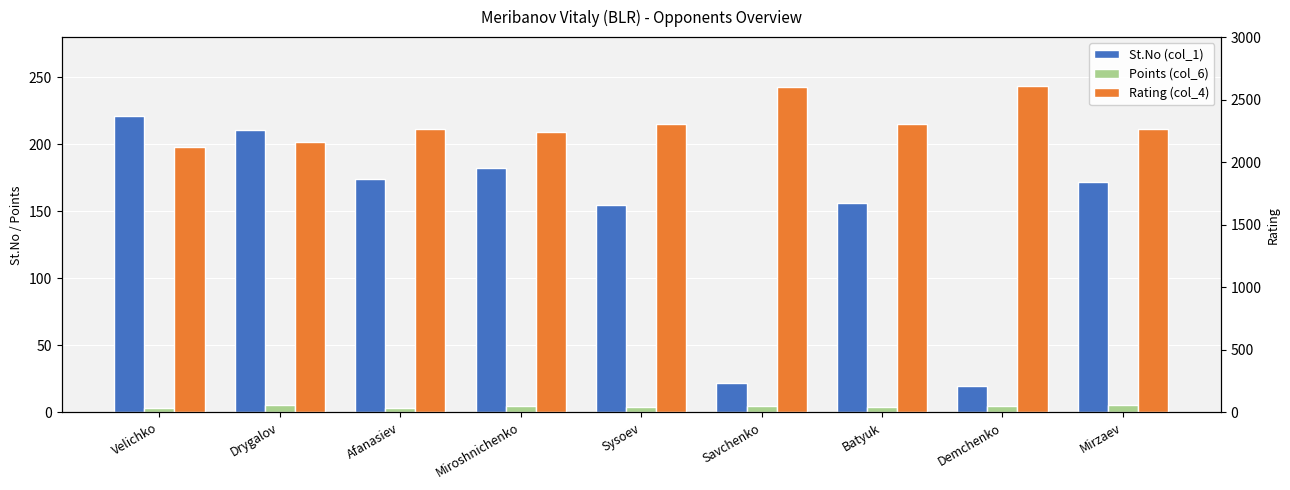

How many data points in St.No (col_1) are above 172?

4